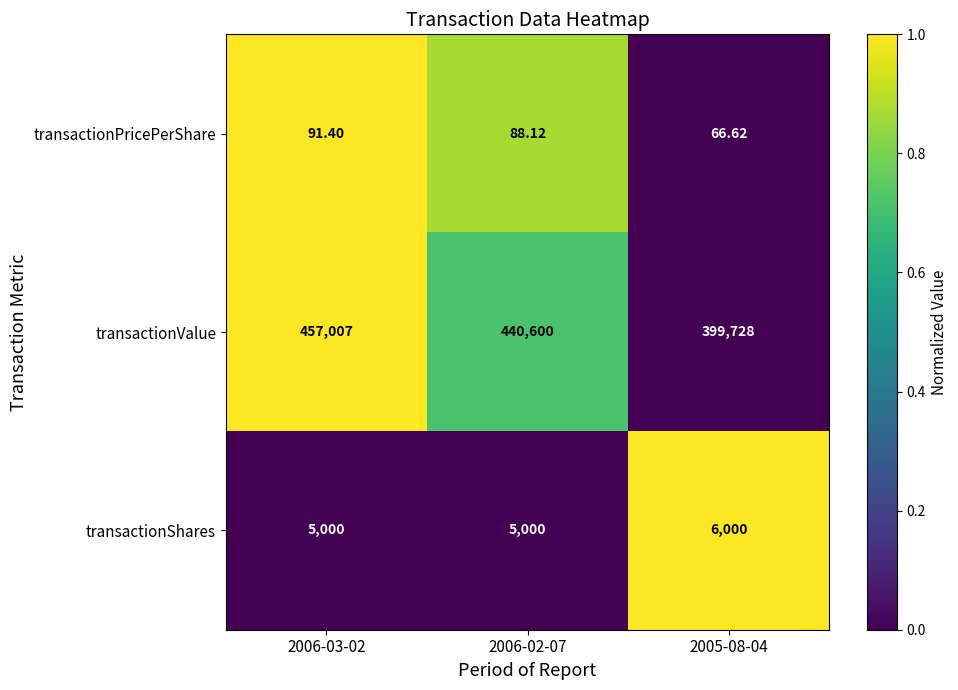

What is the difference between the highest and lowest values at 2006-03-02?

456915.6